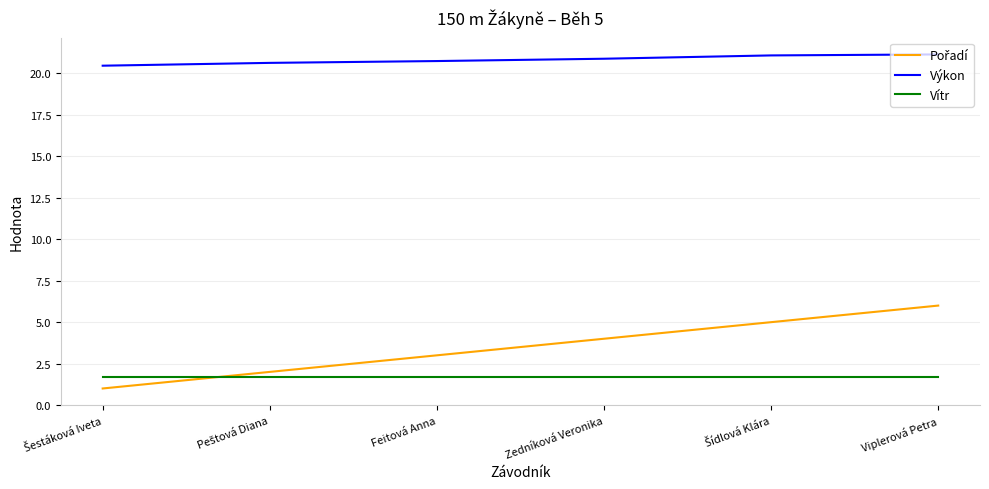

True or false: Výkon has a value of 7.6 at Feitová Anna.

False